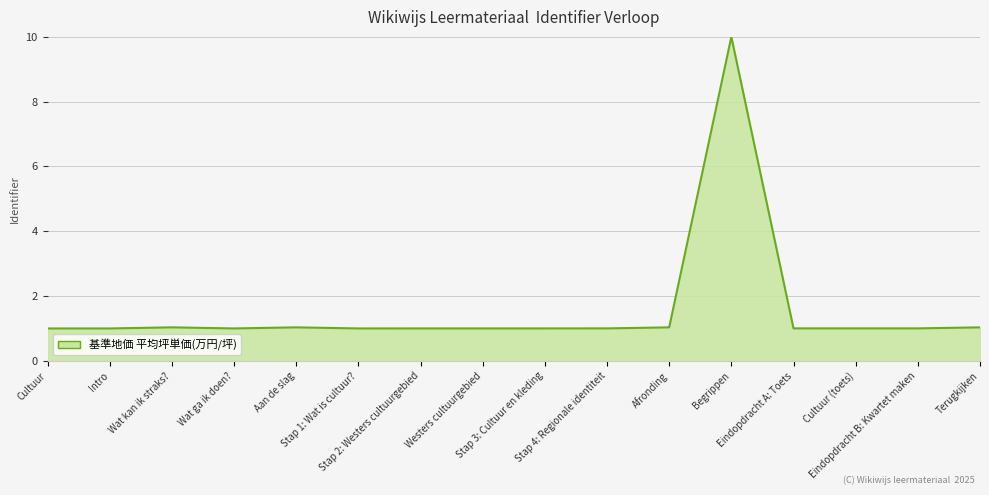

What is the greatest value displayed?

10.0